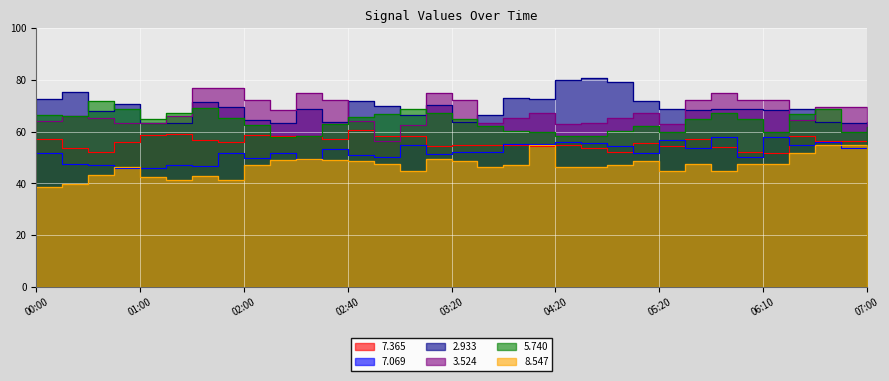

What are all the series names shown in the legend?

  7.365,   7.069,   2.933,   3.524,   5.740,   8.547